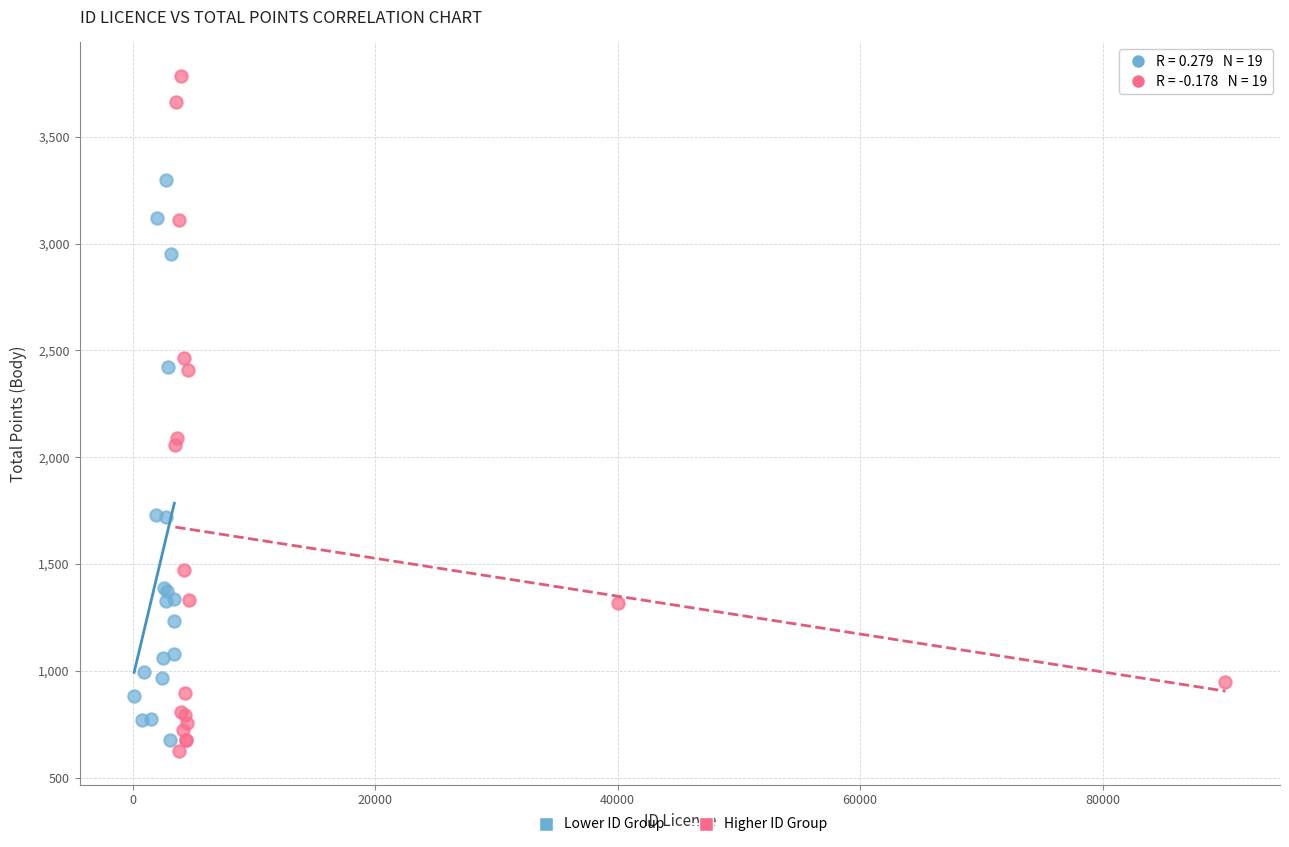

What are all the series names shown in the legend?

Lower ID Group, Higher ID Group